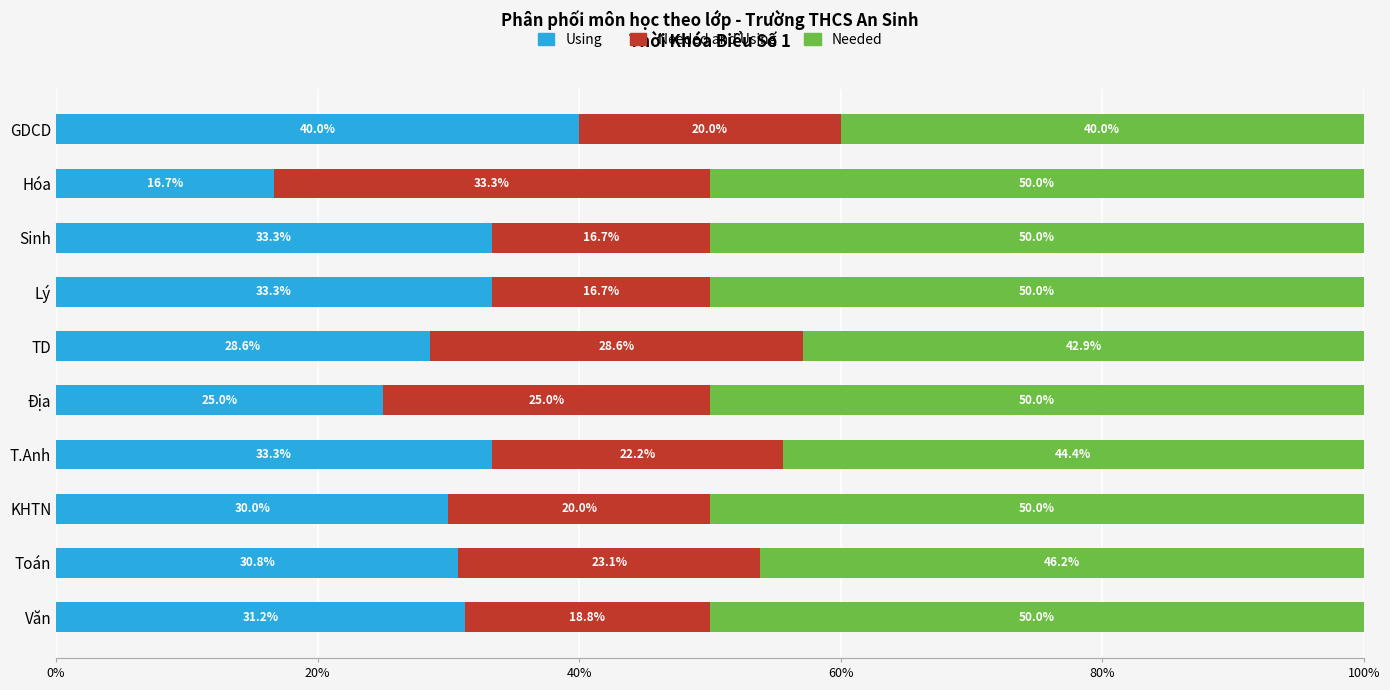

What is the difference between the maximum and minimum values in the Using series?

23.3